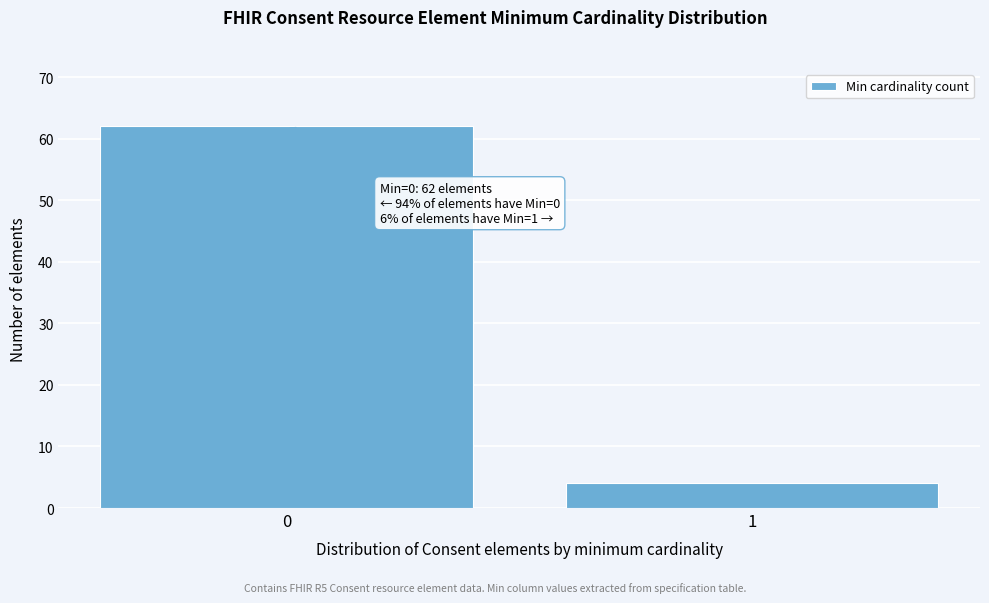

Reading left to right, transcribe all the data shown in this chart.

0=62	1=4